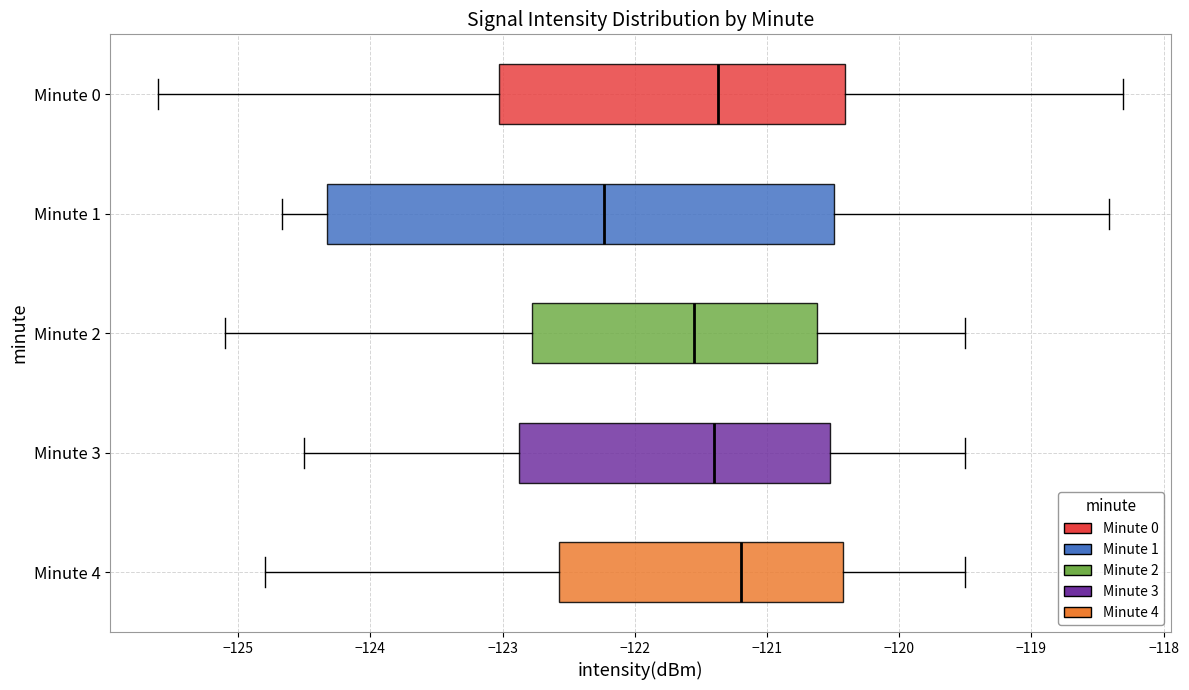

Where does the left whisker of the box for Minute 0 end on the x-axis? The values are not printed on the chart, so give them approximately, as read against the axis.

-125.6